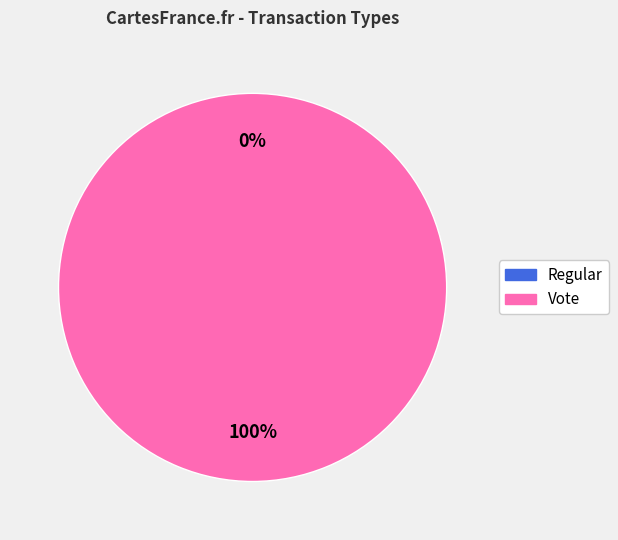

What percentage do Vote and Regular together represent?

100.0%